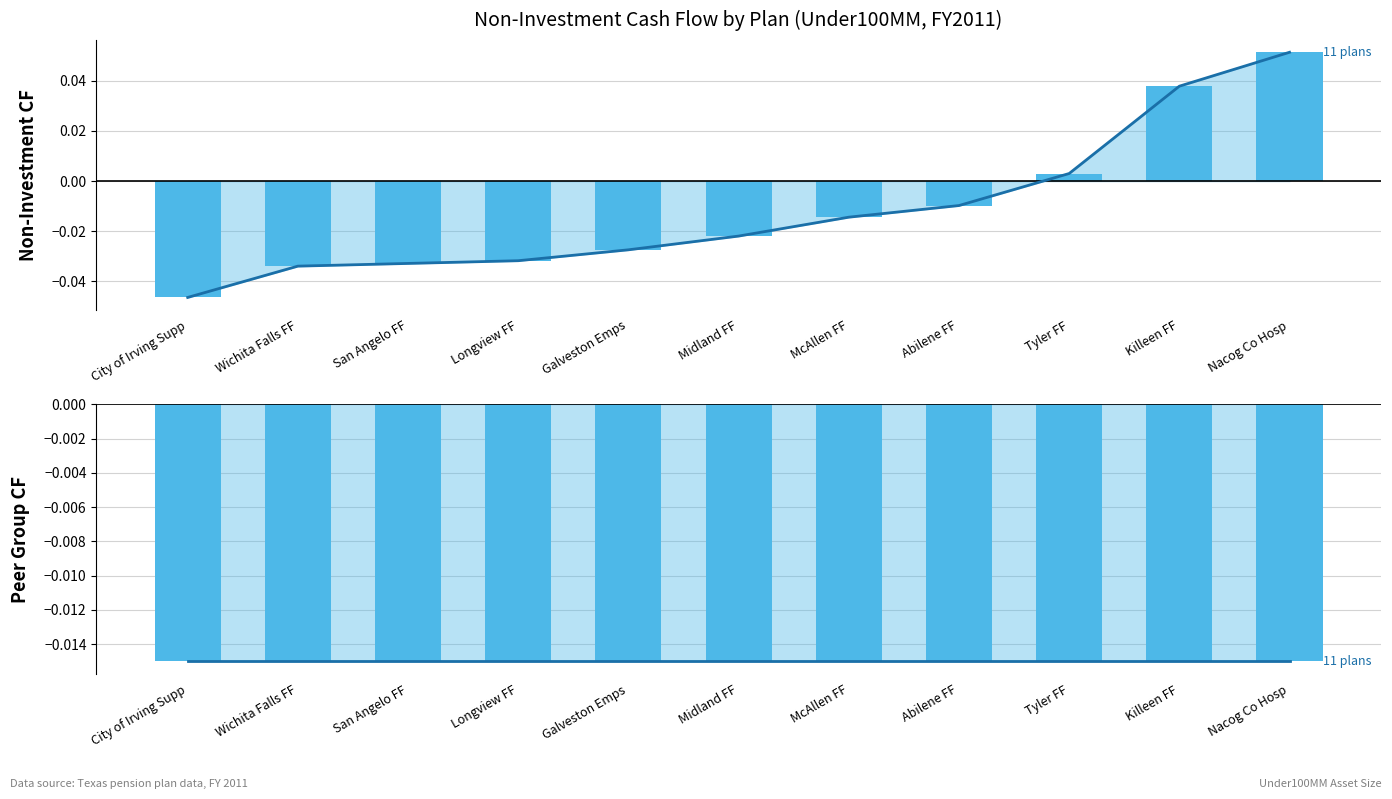

Reading right to left, list all the values displayed in this chart.

noninvestmentcf (trend): 0.1	0.0	0.0	-0.0	-0.0	-0.0	-0.0	-0.0	-0.0	-0.0	-0.0
noninvestmentcf: 0.1	0.0	0.0	-0.0	-0.0	-0.0	-0.0	-0.0	-0.0	-0.0	-0.0
peergroupnoninvestmentcf (trend): -0.0	-0.0	-0.0	-0.0	-0.0	-0.0	-0.0	-0.0	-0.0	-0.0	-0.0
peergroupnoninvestmentcf: -0.0	-0.0	-0.0	-0.0	-0.0	-0.0	-0.0	-0.0	-0.0	-0.0	-0.0